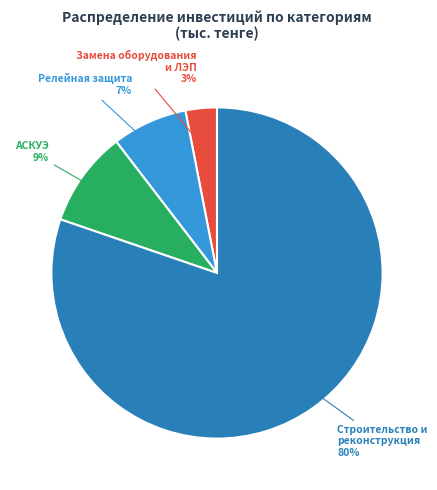

How many slices are in this pie chart?

4